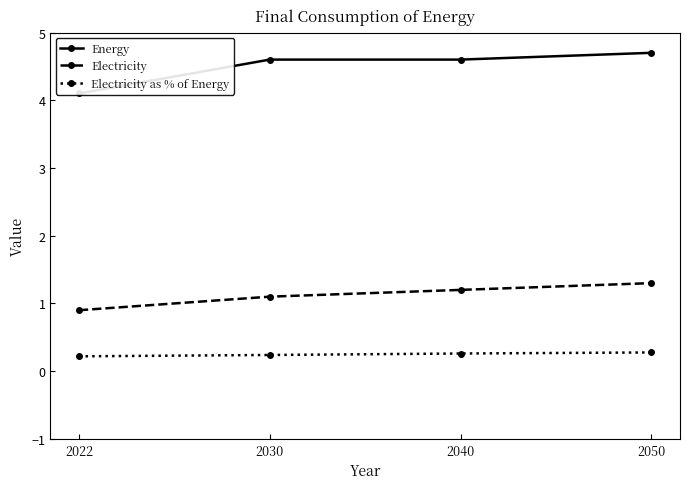

What is the value of the Electricity as % of Energy point at the 3rd from the left?

0.3